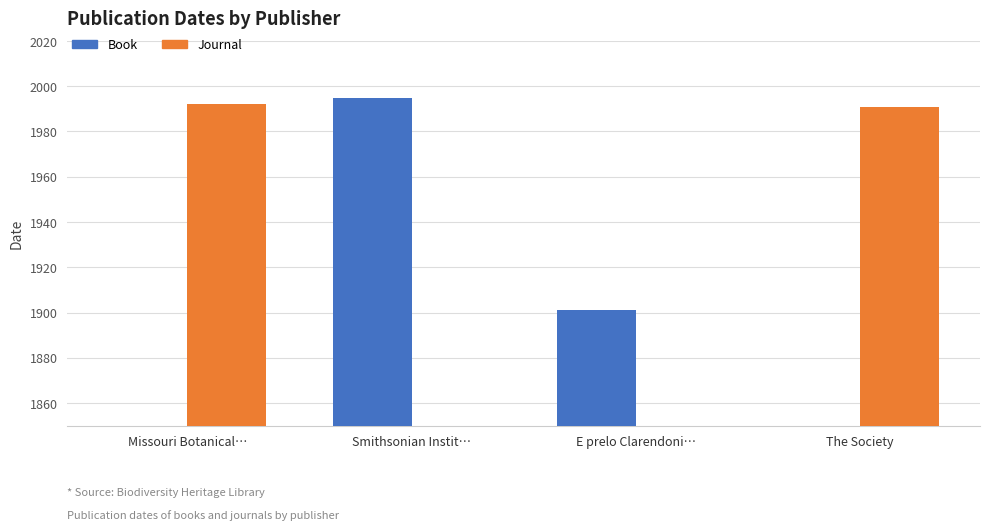

What is the label of the 1st bar from the right?

The Society